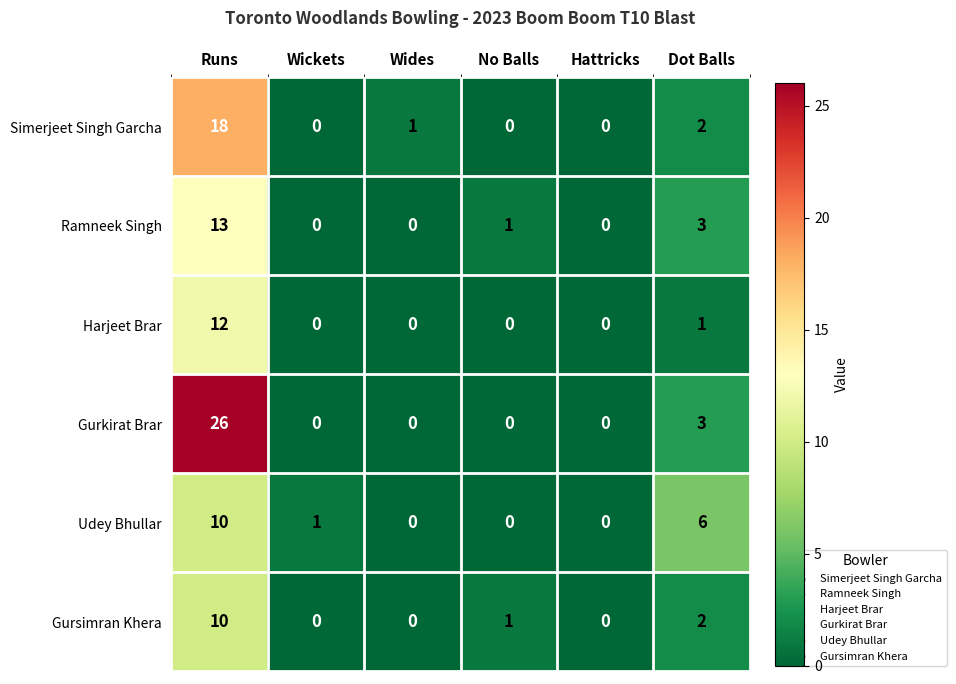

Which series has the largest total across all categories?

Gurkirat Brar